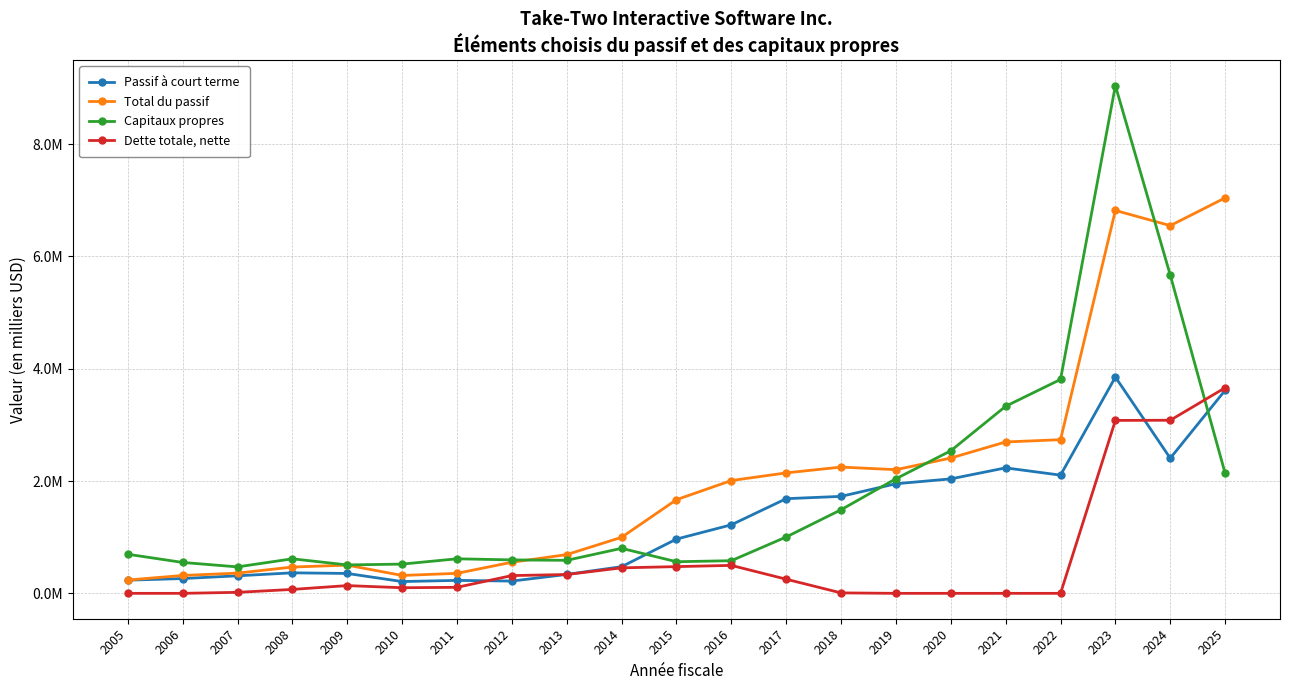

Does the chart display data point markers on the line(s)?

Yes